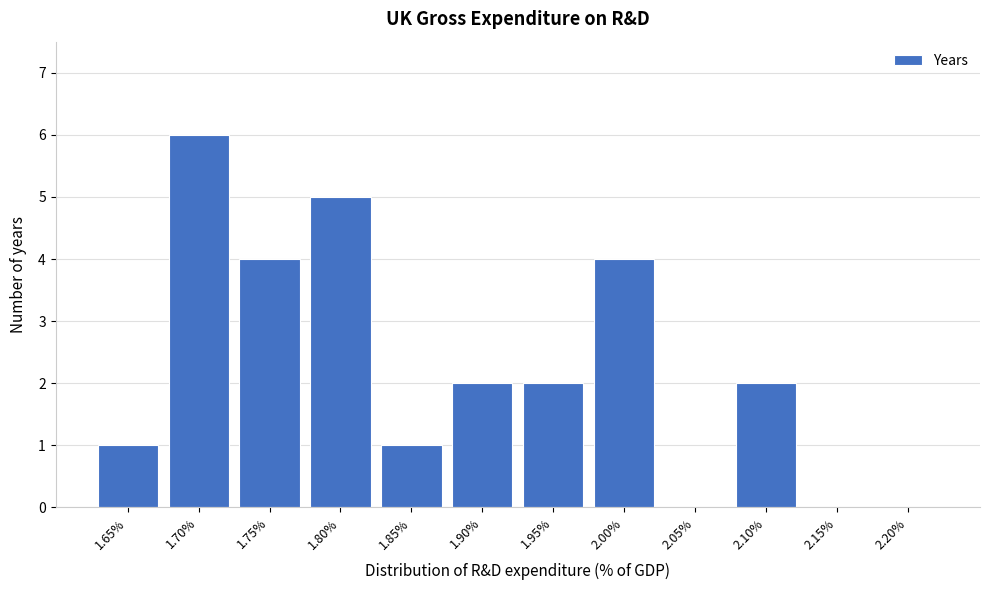

Reading right to left, extract all data points from this chart.

2.20%=0	2.15%=0	2.10%=2	2.05%=0	2.00%=4	1.95%=2	1.90%=2	1.85%=1	1.80%=5	1.75%=4	1.70%=6	1.65%=1